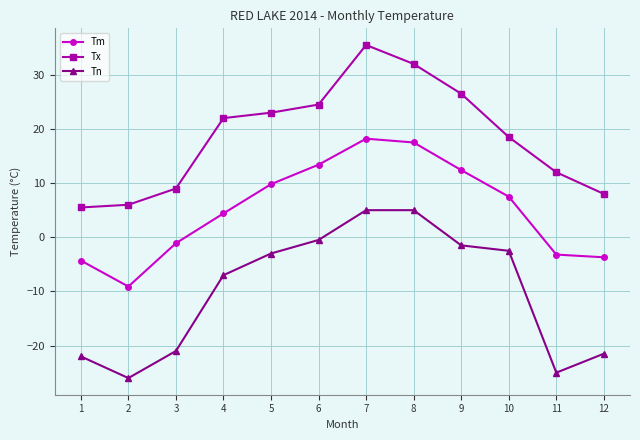

How many lines are shown in the chart?

3